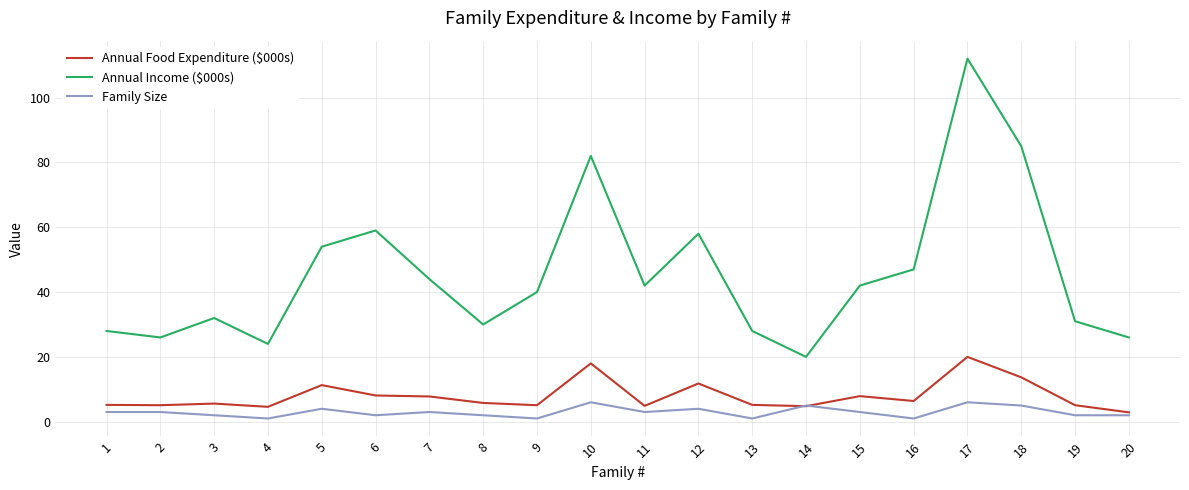

What is the maximum value shown in the chart?

112.0